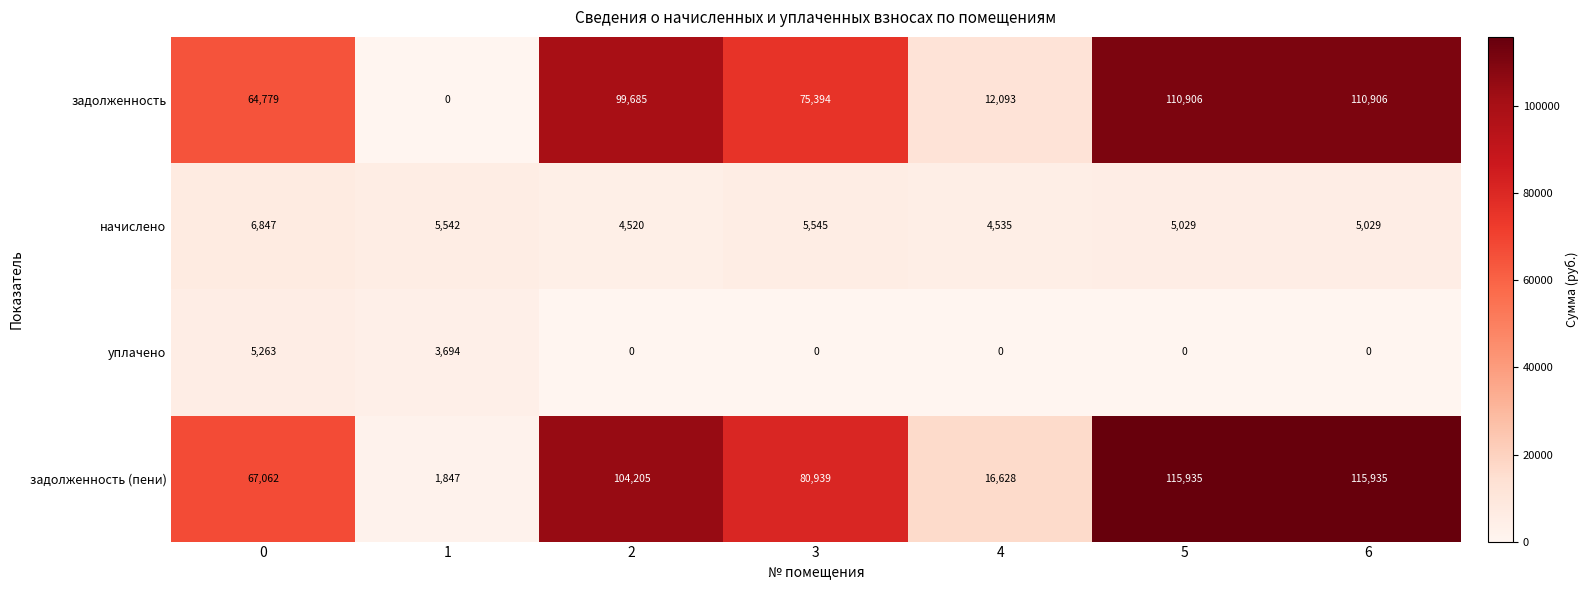

Reading right to left, what are all the values shown in this chart?

задолженность: 110906	110906	12093	75394	99685	0	64779
начислено: 5029	5029	4535	5545	4520	5542	6847
уплачено: 0	0	0	0	0	3694	5263
задолженность (пени): 115935	115935	16628	80939	104205	1847	67062